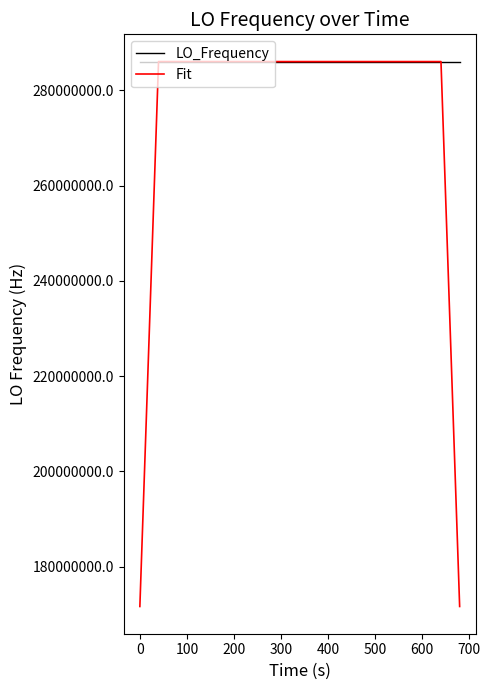

What is the average value of the Fit series?

277465591.0